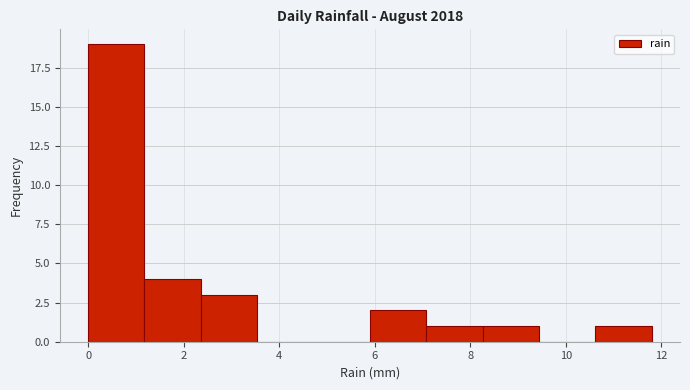

Over which range of the x-axis is the bar tallest?

0.00 to 1.18